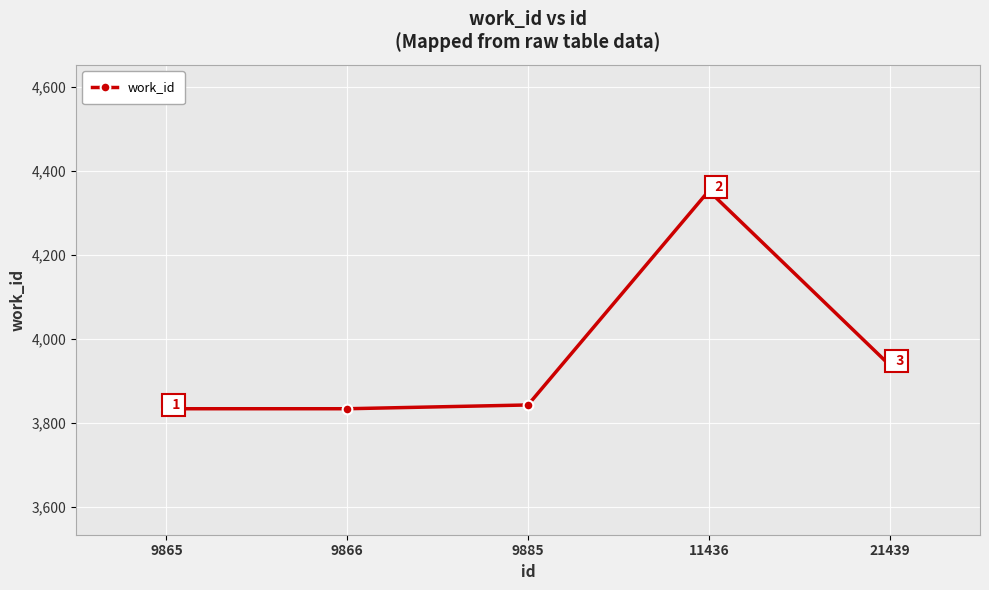

What is the greatest value displayed?

4353